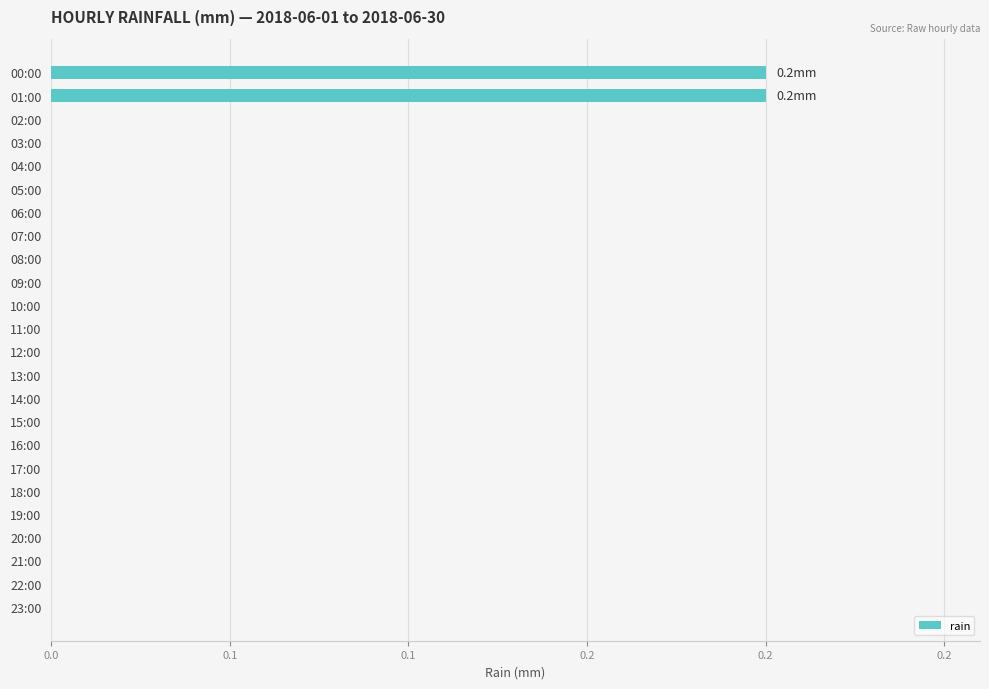

Are the bars horizontal?

Yes